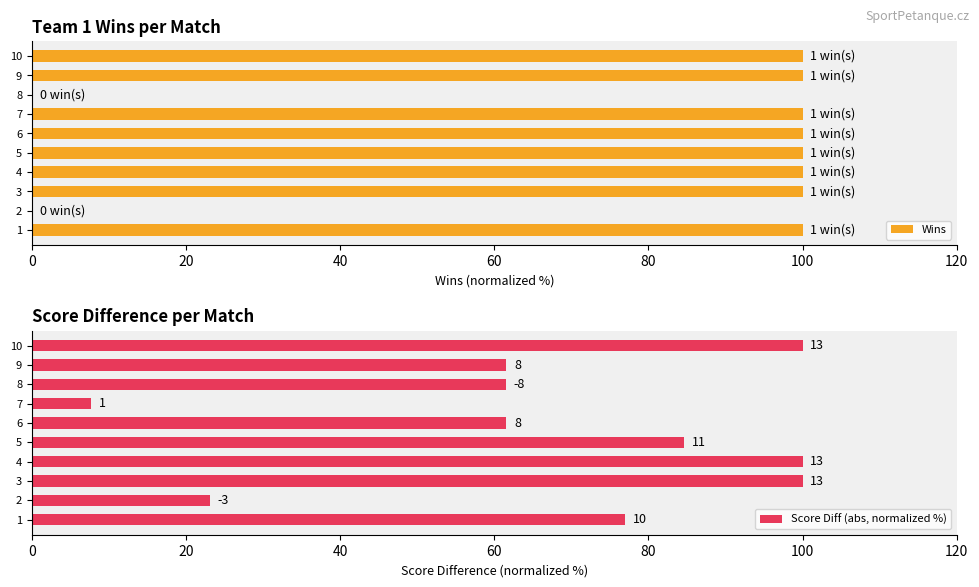

What is the highest value of the Wins series?

100